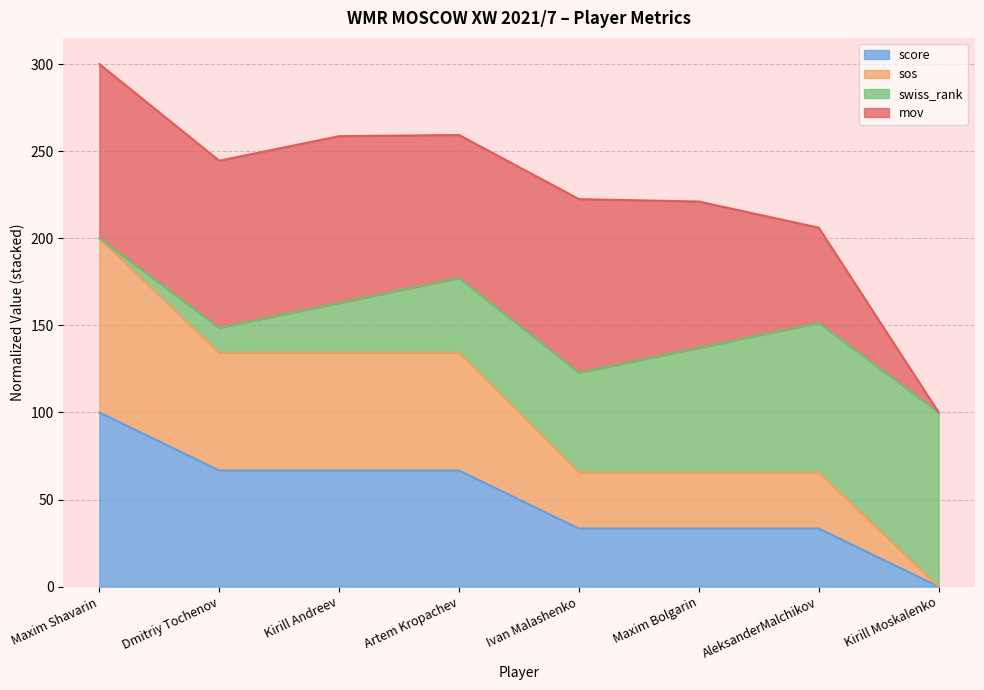

Is it true that score equals 100.0 at Maxim Shavarin?

True